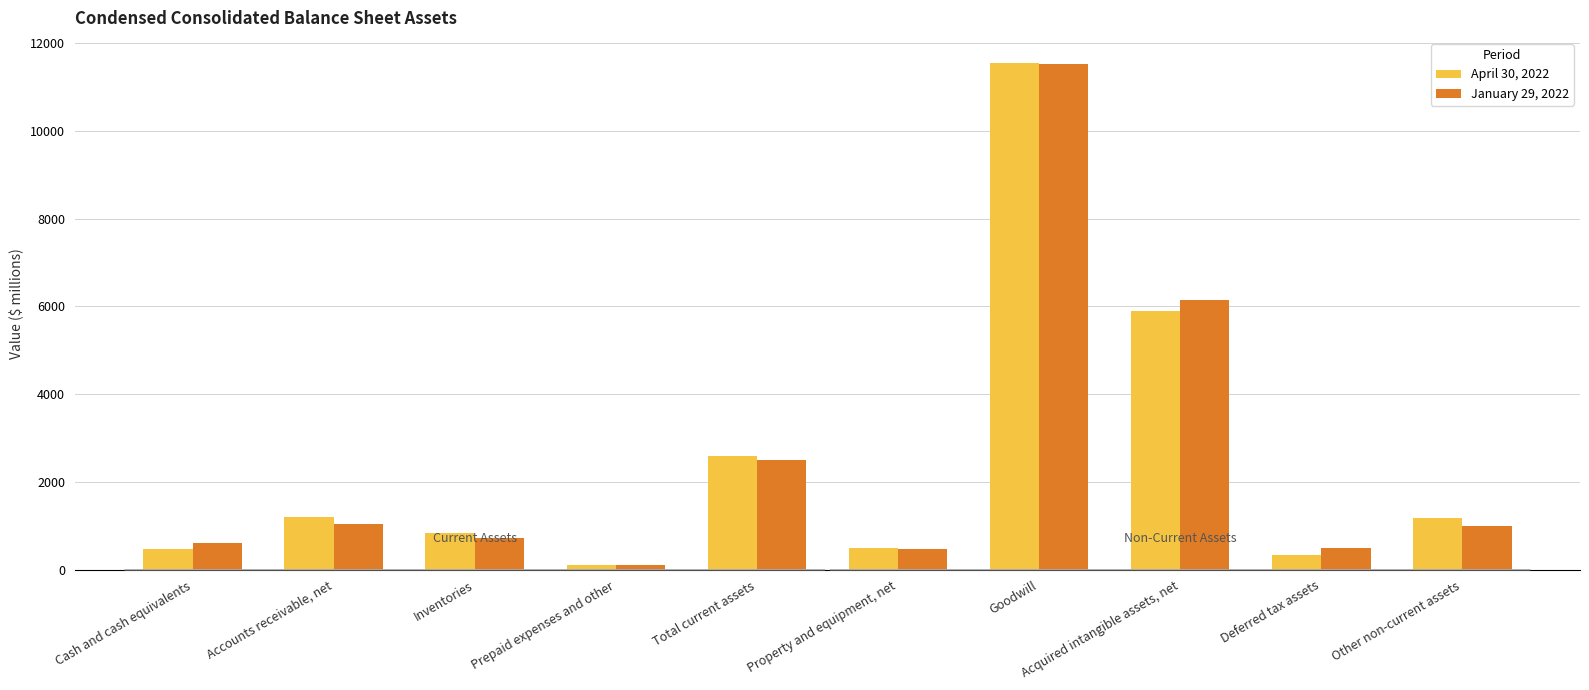

The April 30, 2022 series shows 5888.1 at Acquired intangible assets, net. True or false?

True